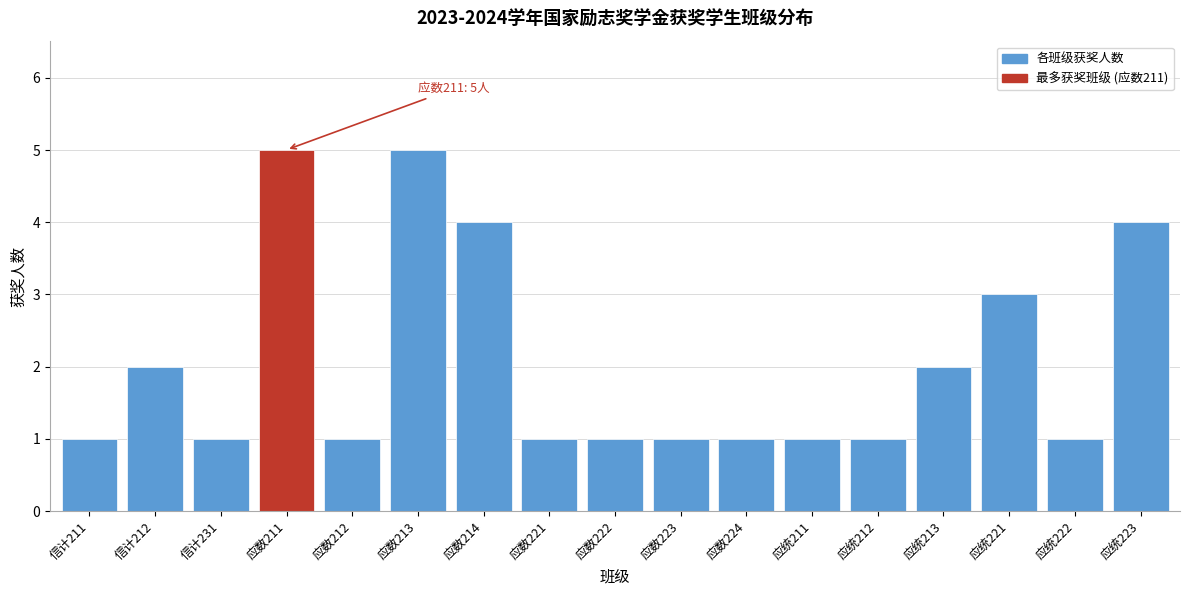

Reading left to right, list all the values displayed in this chart.

信计211=1	信计212=2	信计231=1	应数211=5	应数212=1	应数213=5	应数214=4	应数221=1	应数222=1	应数223=1	应数224=1	应统211=1	应统212=1	应统213=2	应统221=3	应统222=1	应统223=4